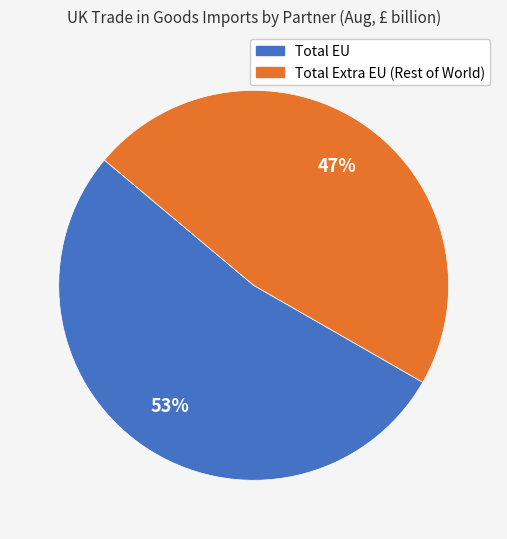

What is the largest slice in the pie chart?

Total EU